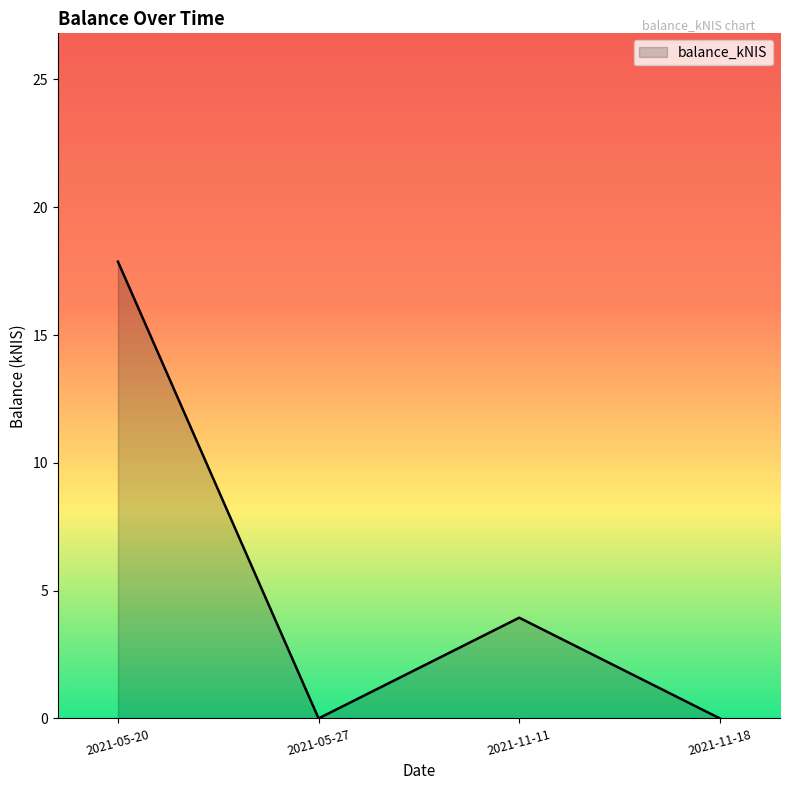

Reading left to right, extract all data points from this chart.

2021-05-20=17.9	2021-05-27=0.0	2021-11-11=3.9	2021-11-18=0.0